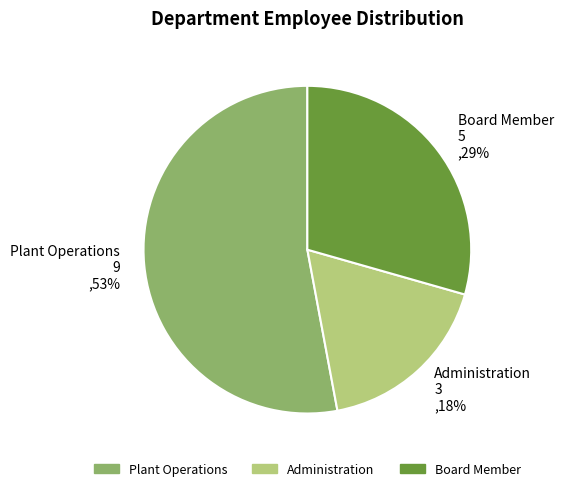

Which category has the biggest portion of the pie?

Plant Operations